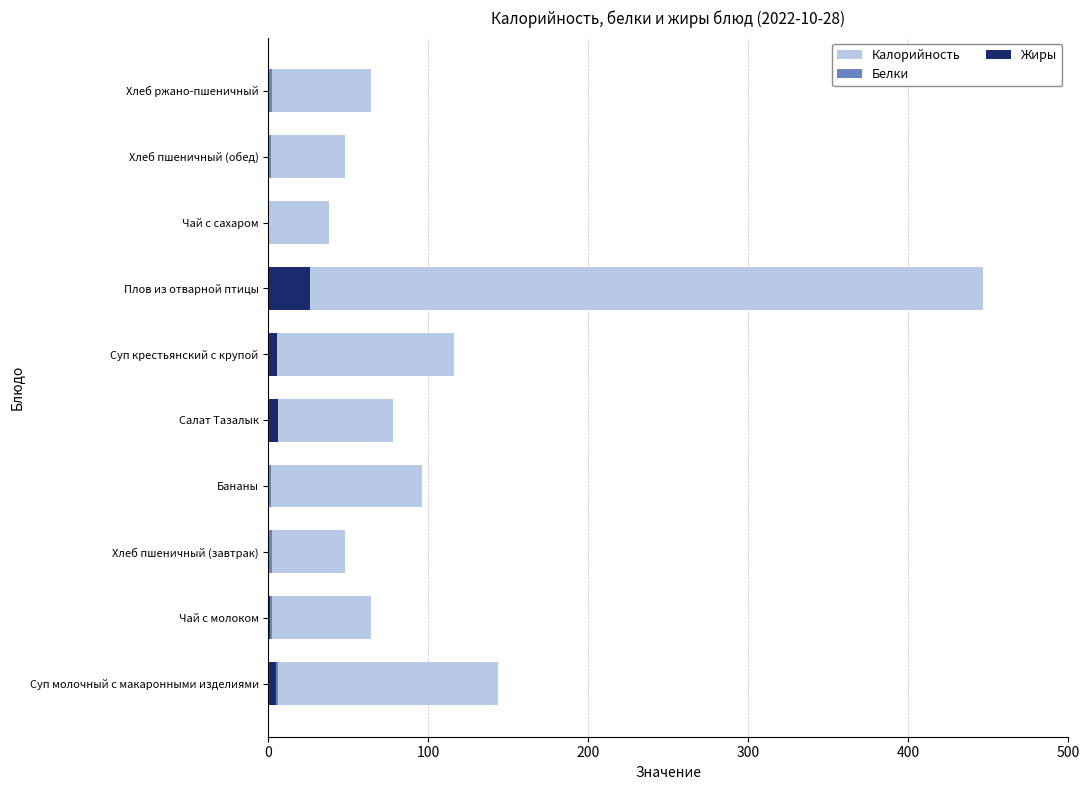

What is the total value across all series at Бананы?

98.0